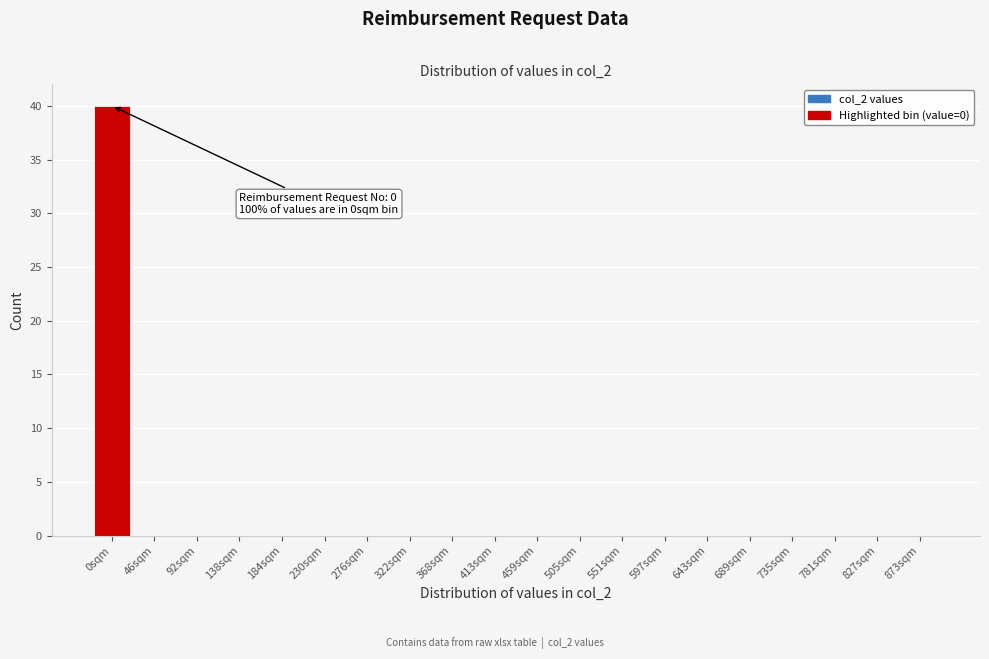

Reading left to right, what are all the values shown in this chart?

0sqm=40	46sqm=0	92sqm=0	138sqm=0	184sqm=0	230sqm=0	276sqm=0	322sqm=0	368sqm=0	413sqm=0	459sqm=0	505sqm=0	551sqm=0	597sqm=0	643sqm=0	689sqm=0	735sqm=0	781sqm=0	827sqm=0	873sqm=0